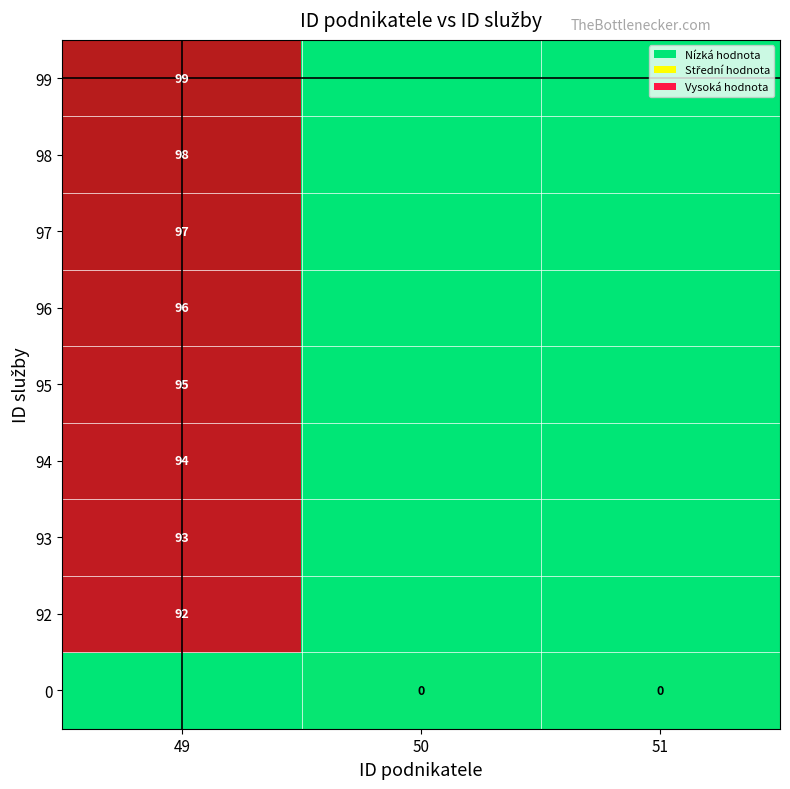

True or false: 96 has a value of 0.0 at 50.

True